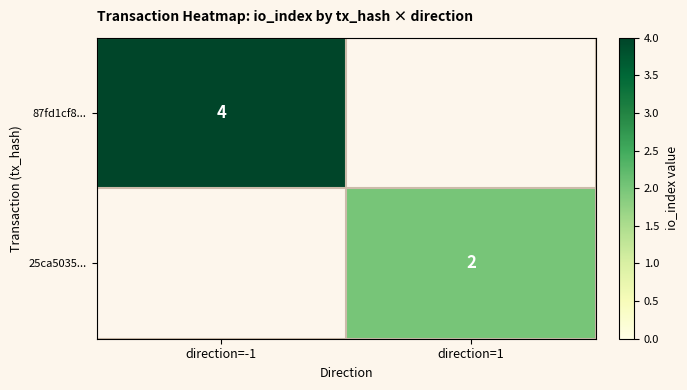

Is it true that 25ca5035... equals 3.1 at direction=1?

False